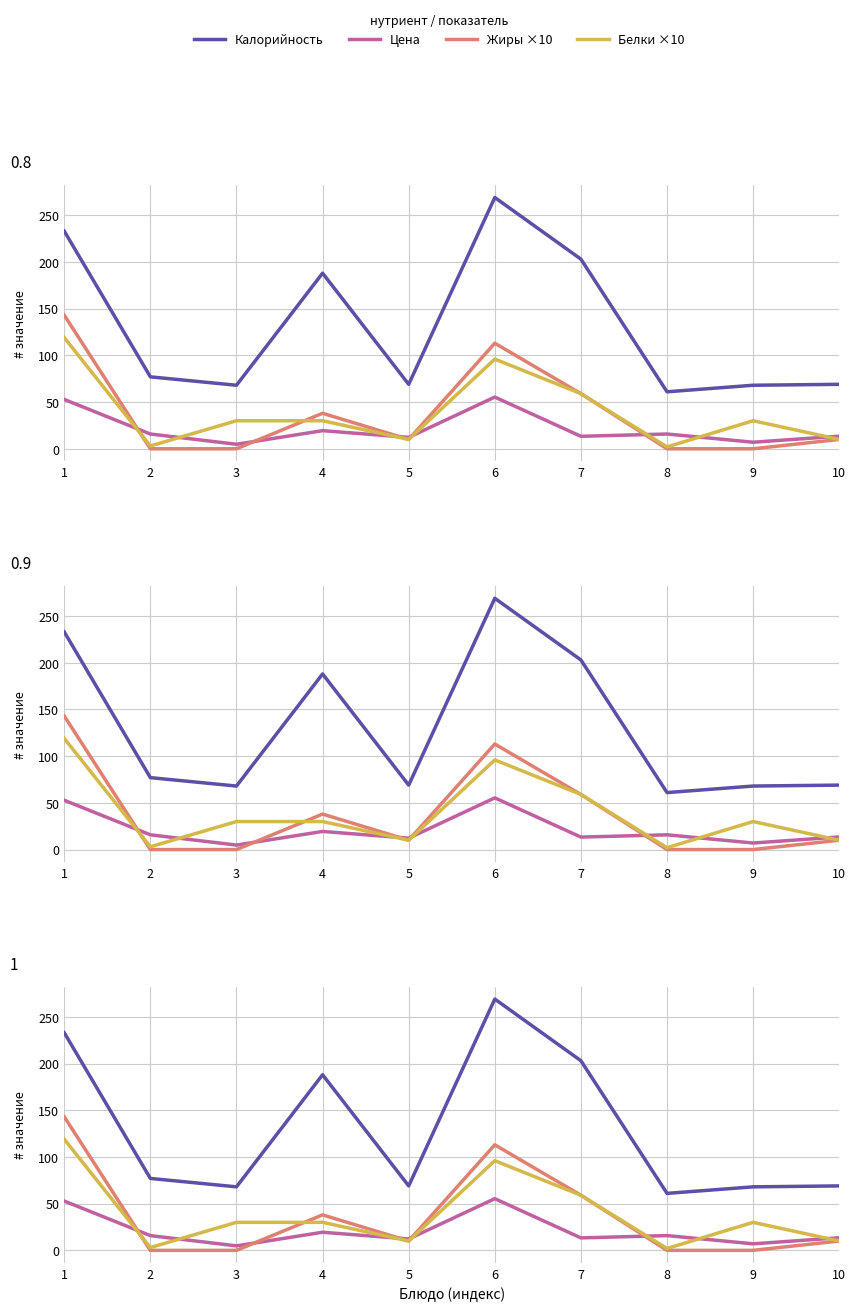

True or false: Белки ×10 and Калорийность cross at least once.

False